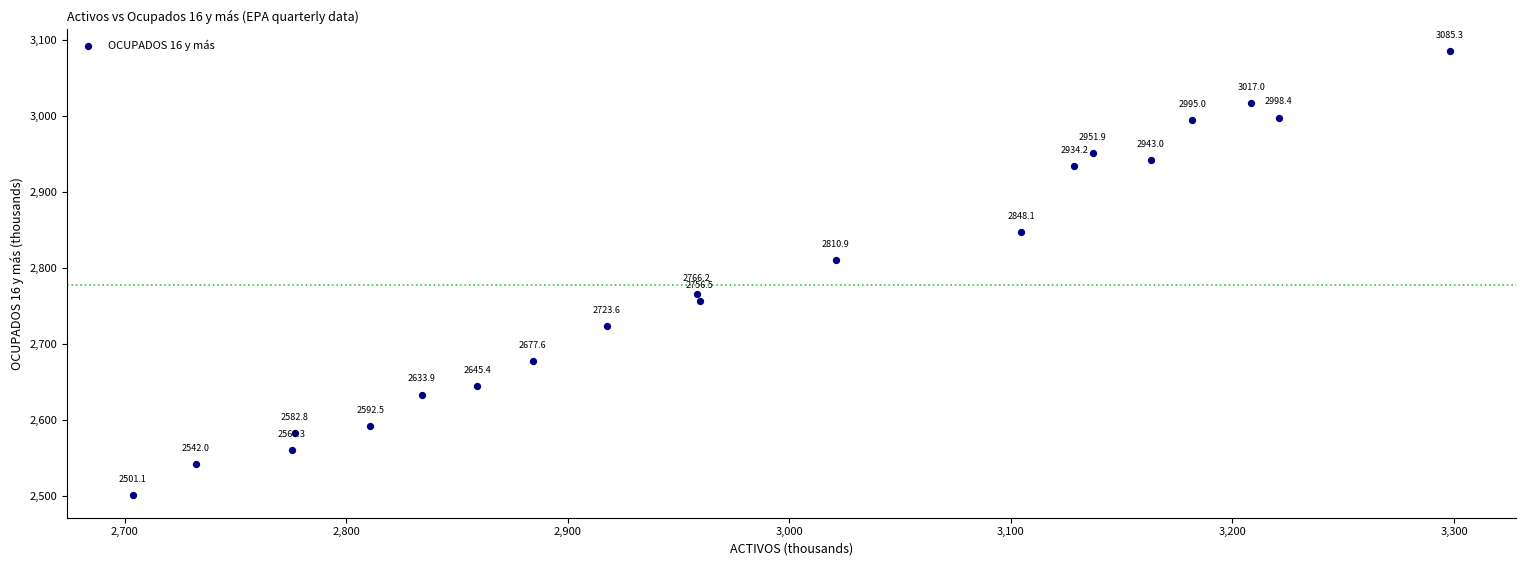

What is the range of Y values (max minus min)?

584.2